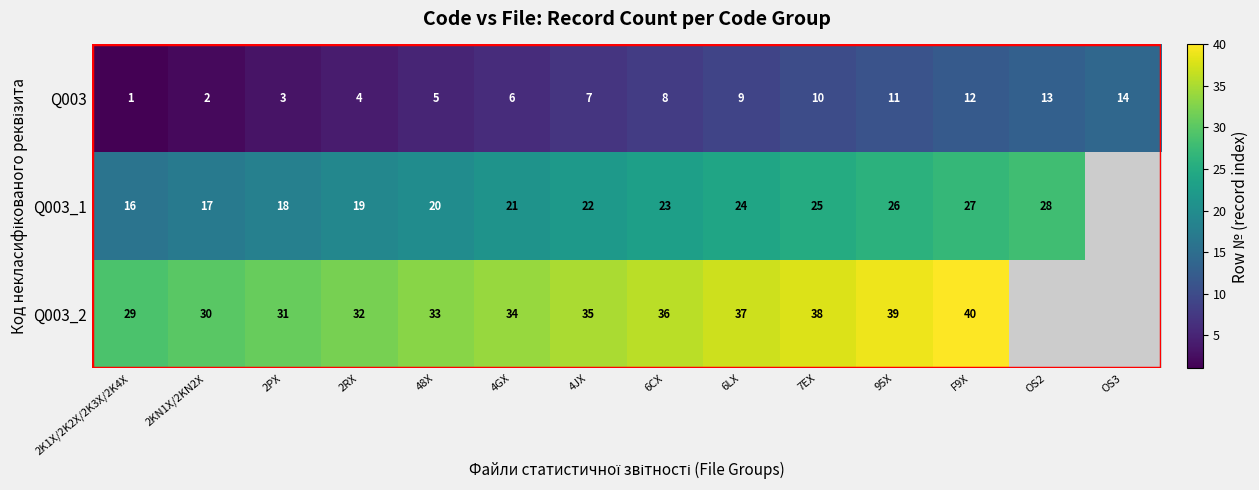

Rank the series at 2K1X/2K2X/2K3X/2K4X from lowest to highest value.

Q003, Q003_1, Q003_2